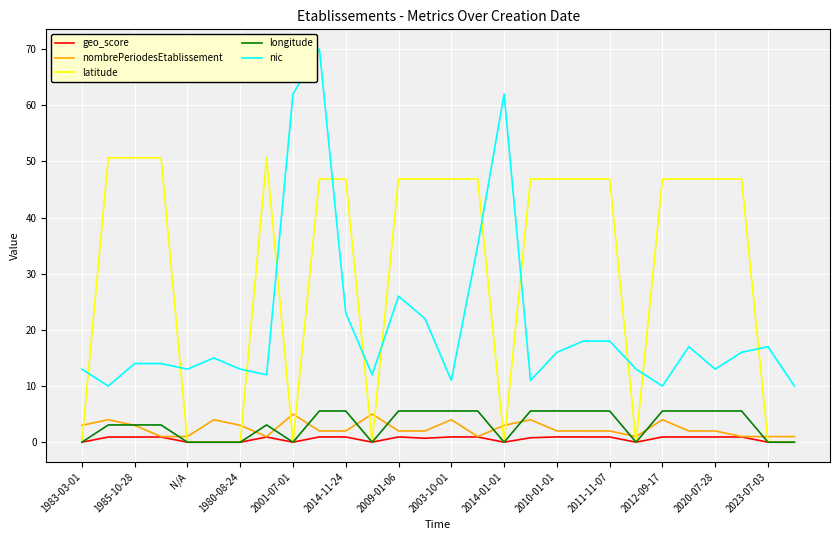

Which series has the widest spread of values?

nic